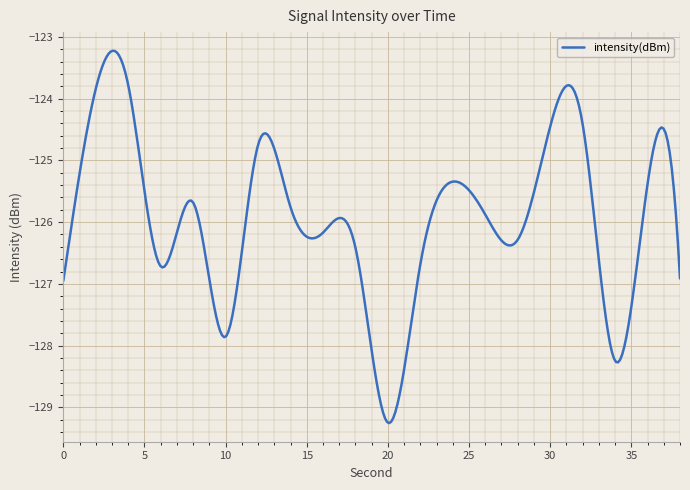

What is the smallest value displayed?

-129.3